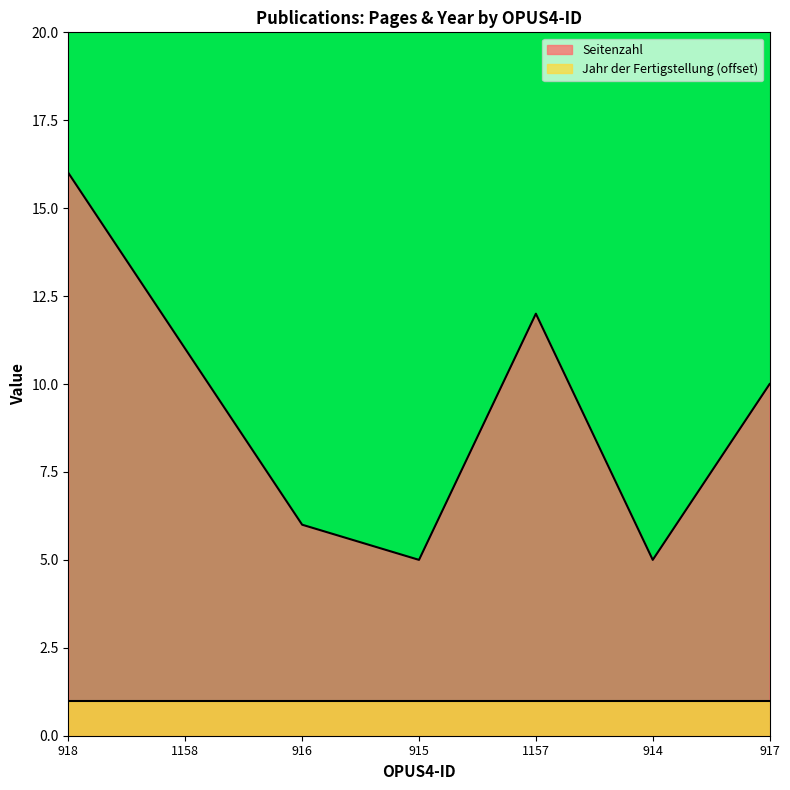

Reading left to right, what are all the values shown in this chart?

918=16	1158=11	916=6	915=5	1157=12	914=5	917=10